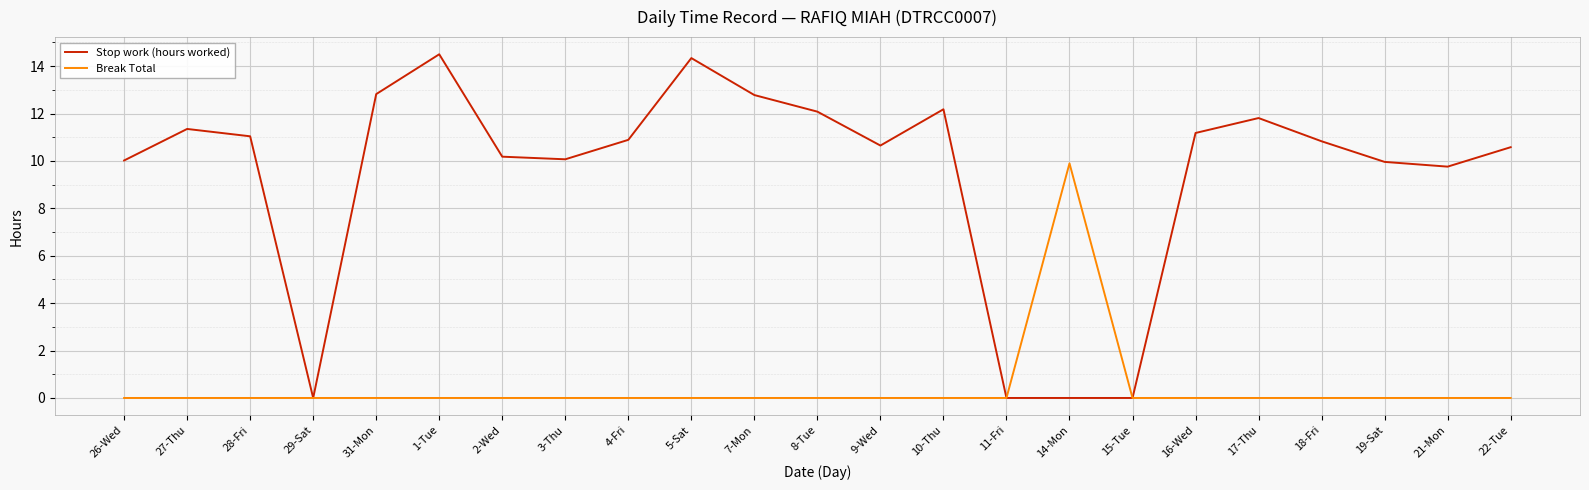

What position from the left is 7-Mon?

11